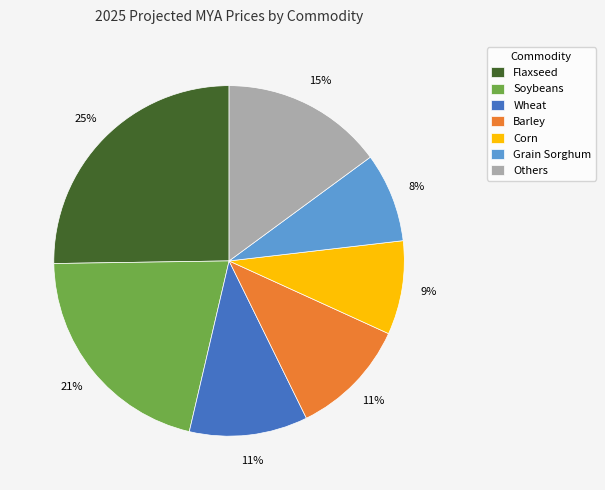

How many slices are in this pie chart?

7